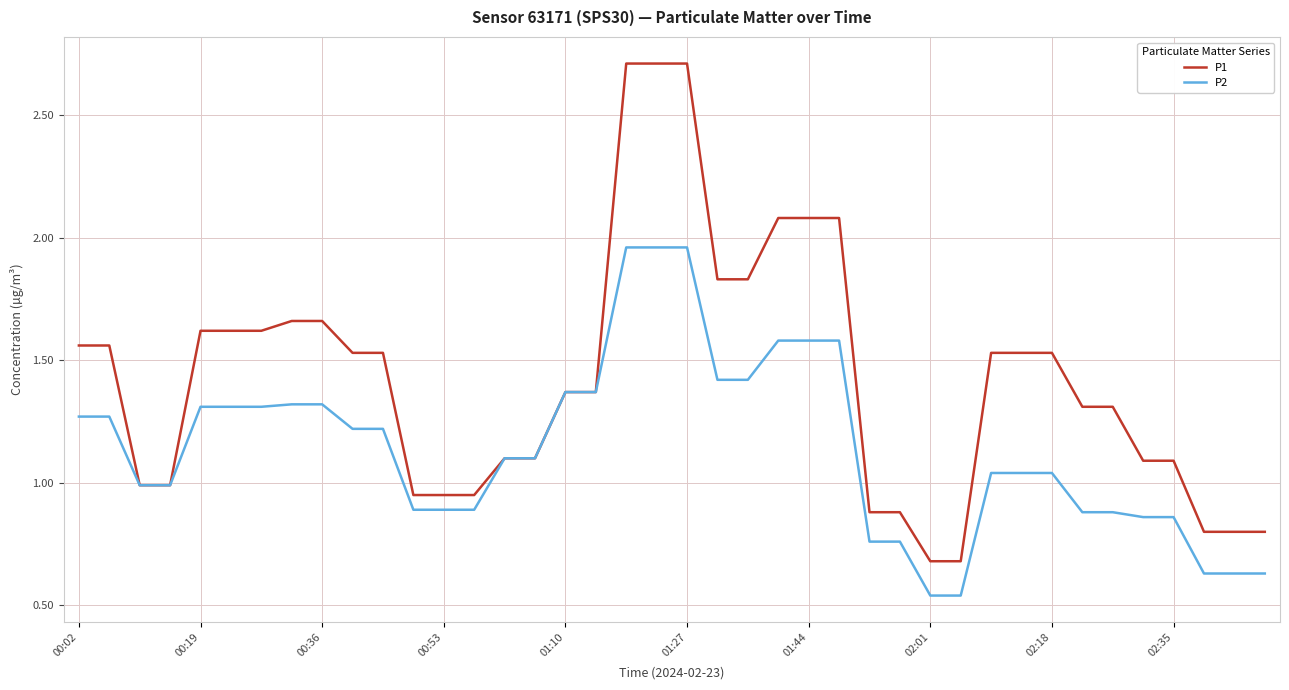

Which series has the largest range (max minus min)?

P1